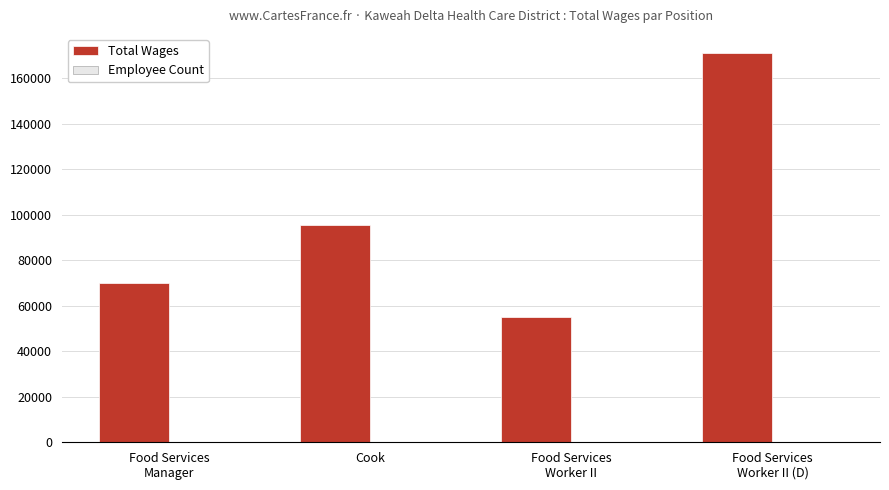

True or false: Total Wages has a value of 70023 at Food Services
Manager.

True